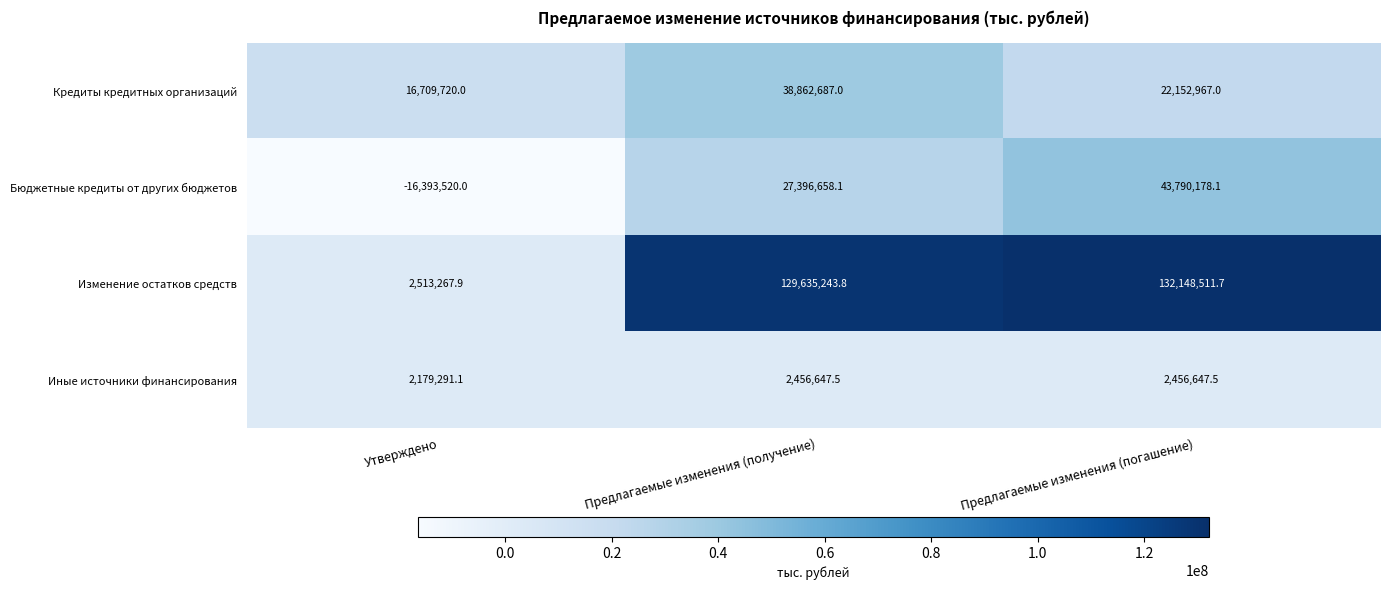

Which category has the lowest value across all series?

Утверждено